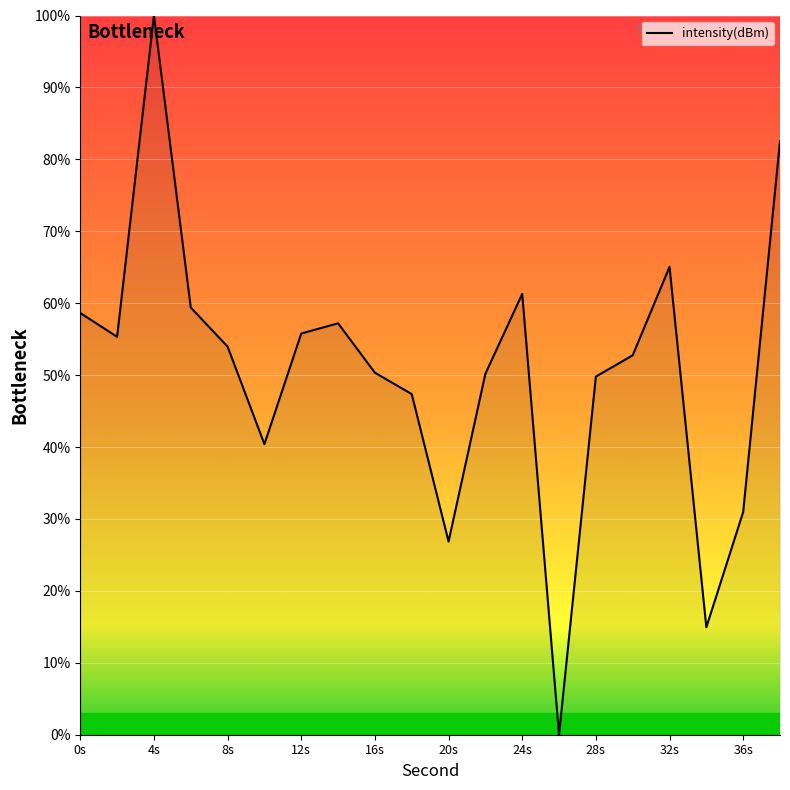

Count the number of categories in the chart.

20